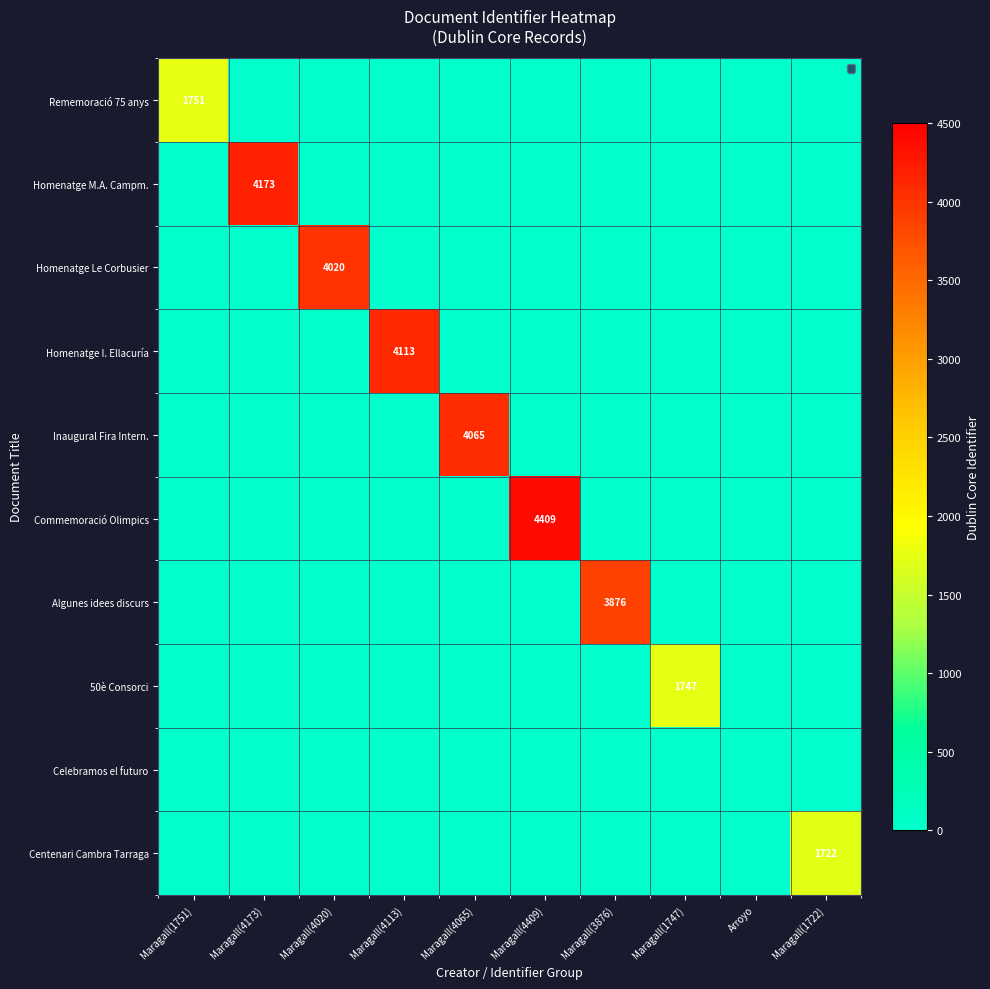

Is it true that 50è Consorci equals 2289 at Maragall(1747)?

False